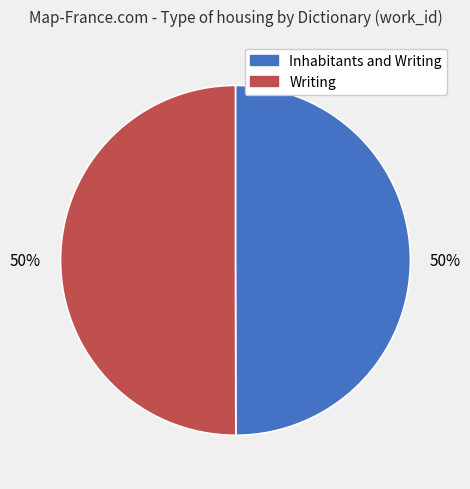

Is the sum of Inhabitants and Writing and Writing greater than half?

Yes